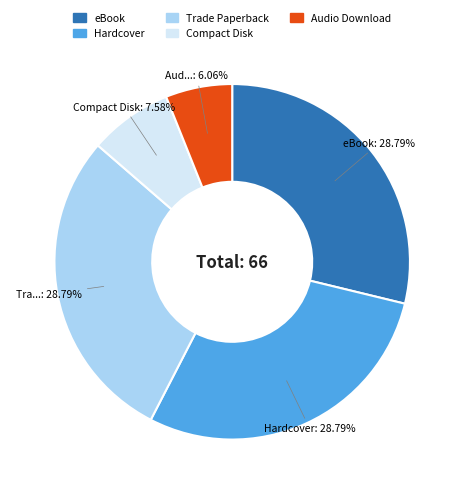

To the nearest percent, what is the difference between the largest and smallest slice percentages?

23%